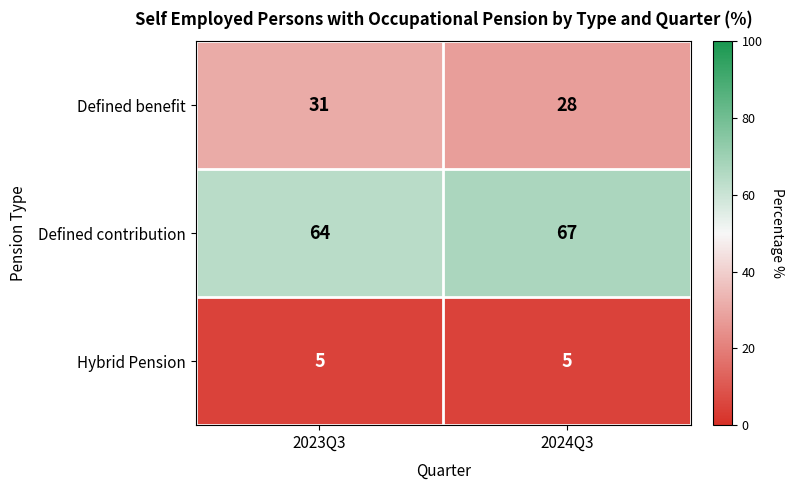

Which series has the largest total across all categories?

Defined contribution